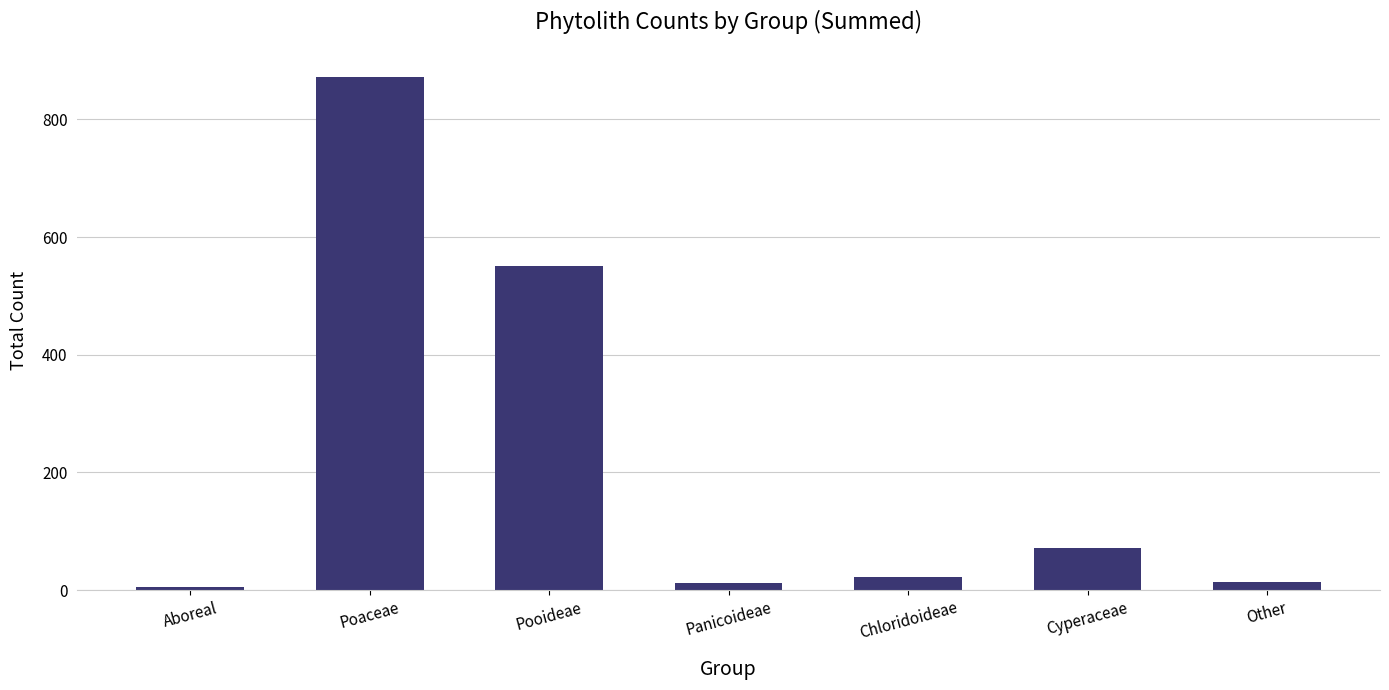

The value at Poaceae is 872. True or false?

True